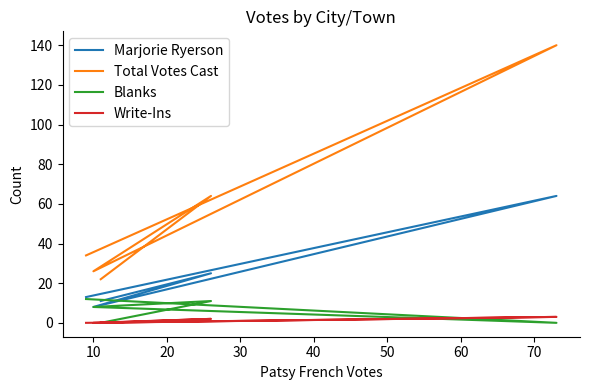

What is the value of the Blanks point at the 2nd from the left?

11